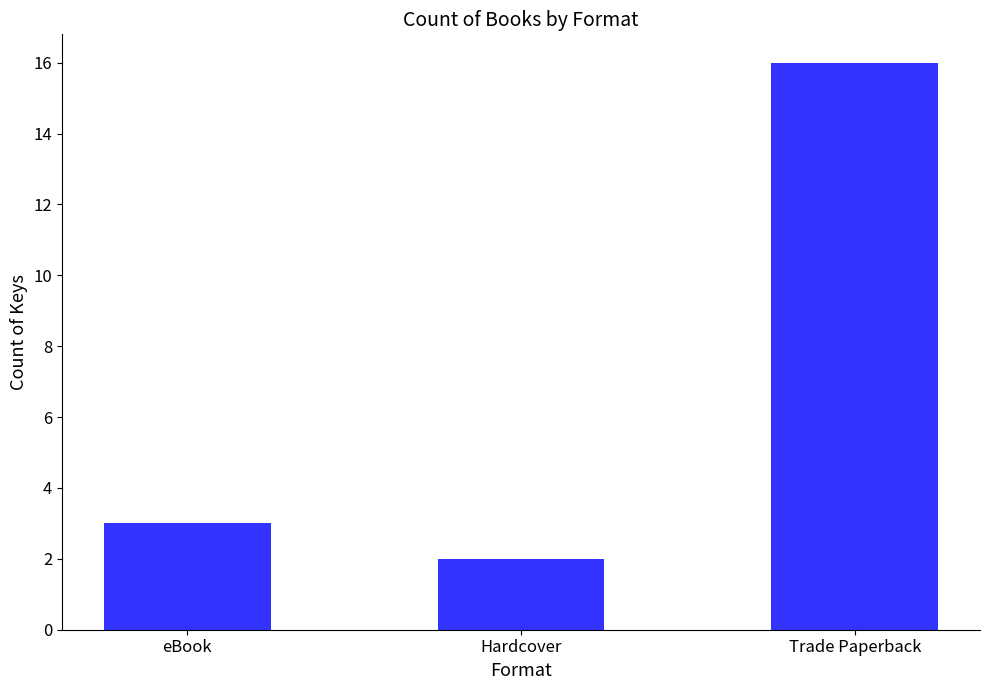

What is the ratio of the value at Hardcover to the value at Trade Paperback?

0.1